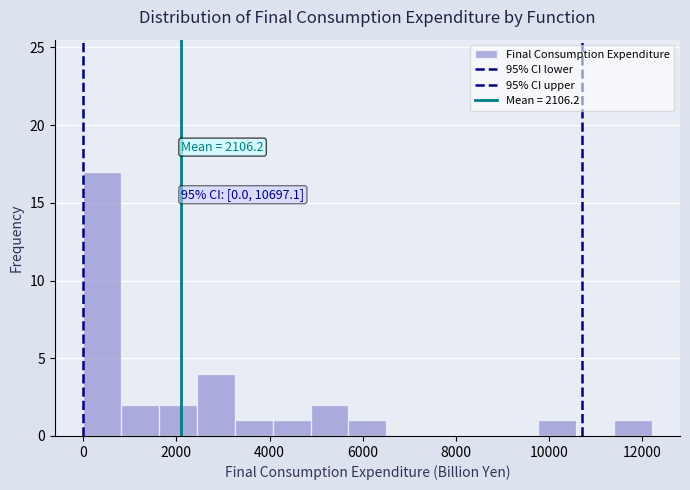

Over which range of the x-axis is the bar tallest?

0 to 800